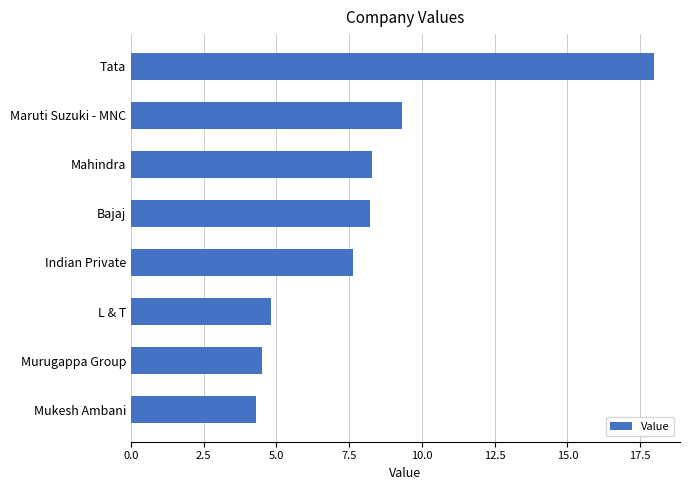

What is the sum of the values at Indian Private and Mahindra?

15.9